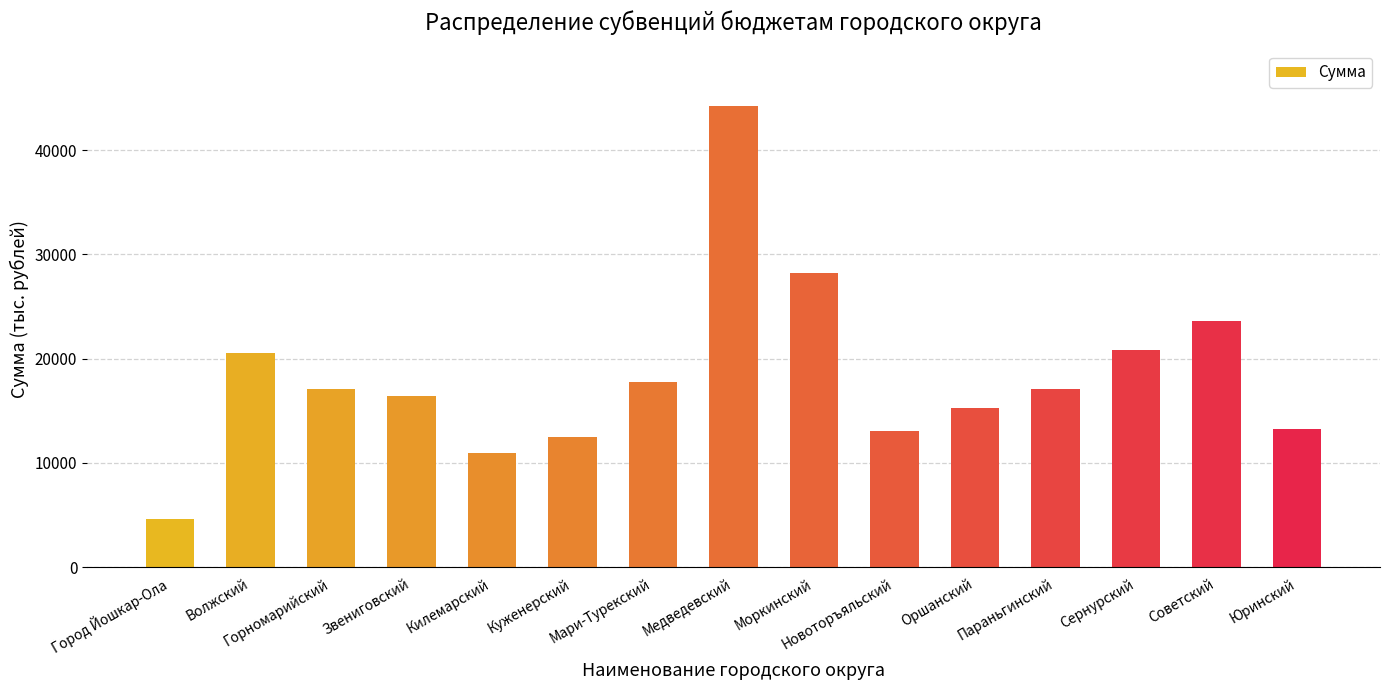

The chart shows a value of 4601.9 at Город Йошкар-Ола. True or false?

True